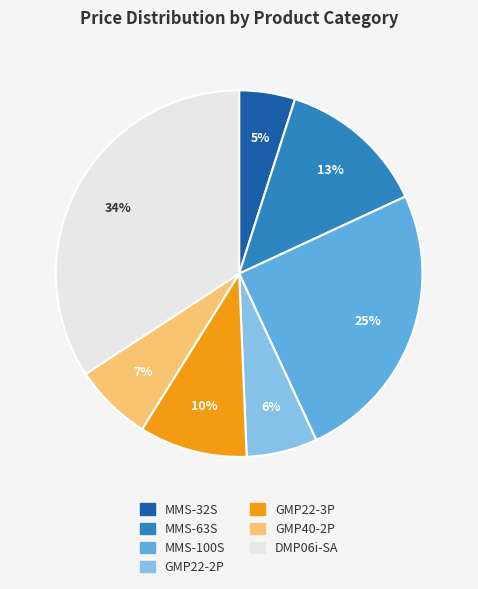

Combined, do GMP40-2P and MMS-32S account for over 50%?

No